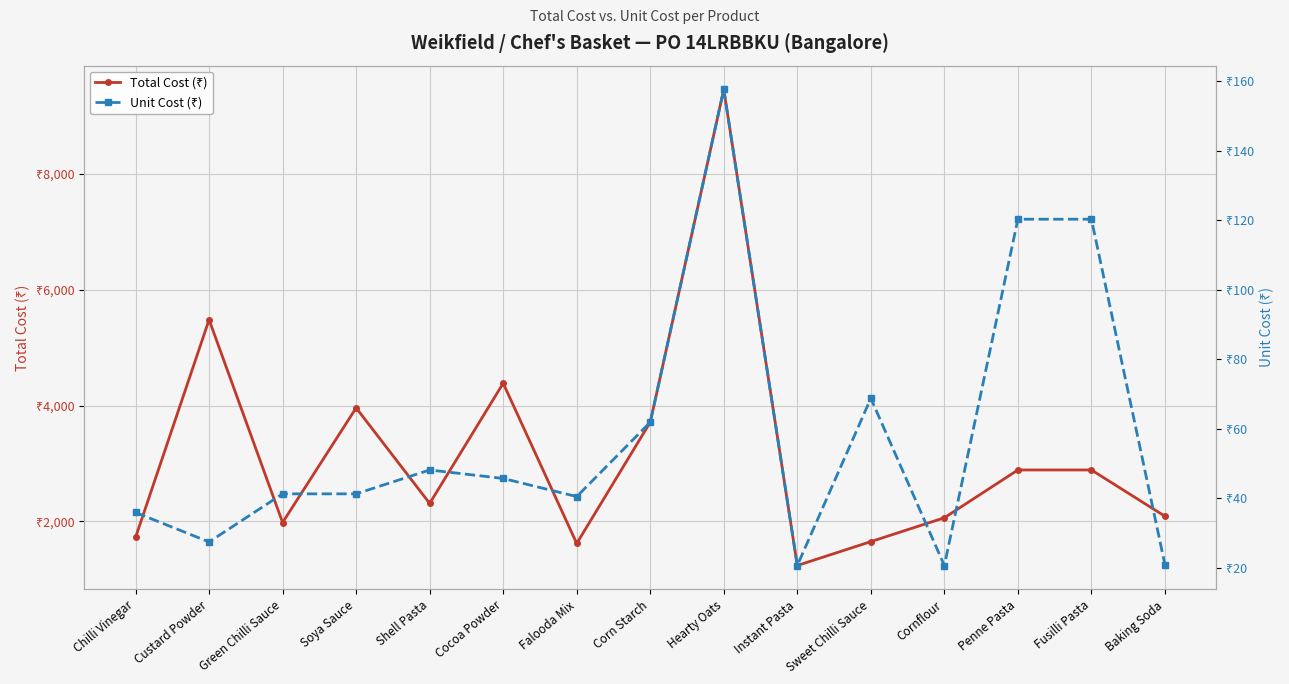

List the series in order of their peak value, highest first.

Total Cost (₹), Unit Cost (₹)